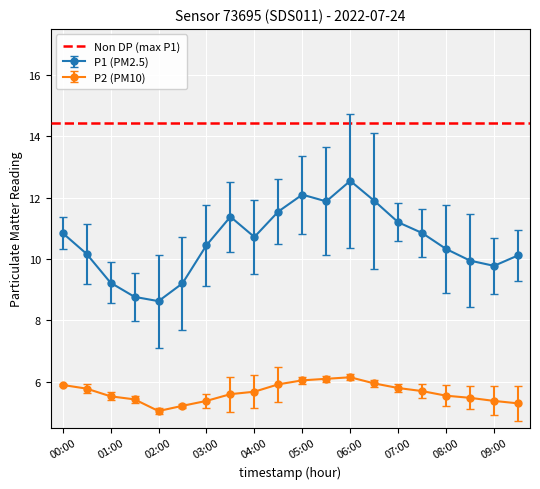

What is the approximate value of P2 at 06:30?

6.0